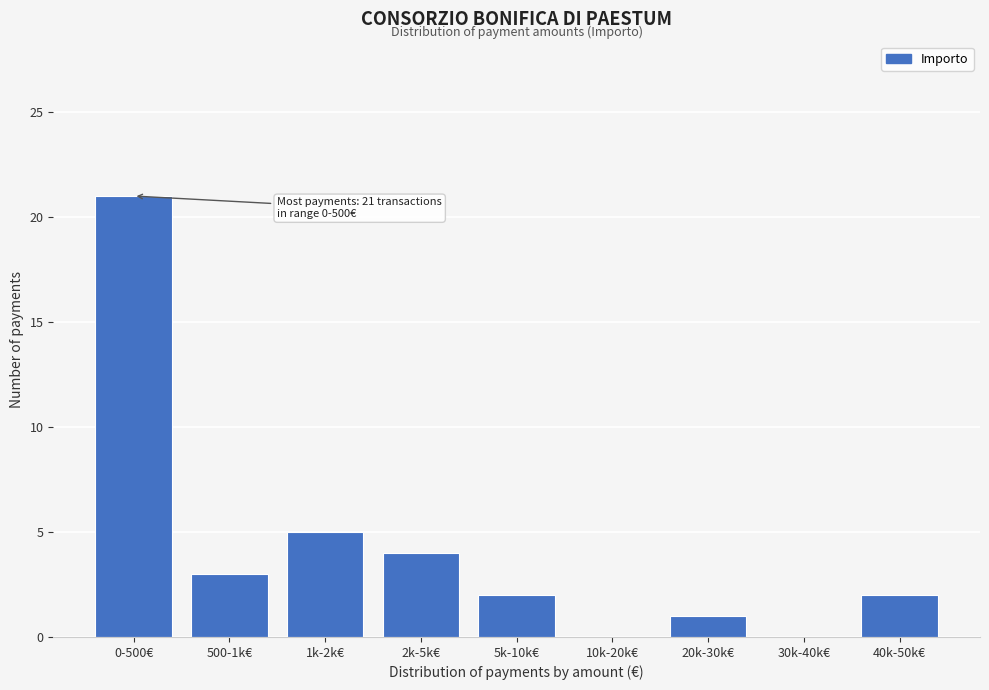

Reading left to right, what are all the values shown in this chart?

0-500€=21	500-1k€=3	1k-2k€=5	2k-5k€=4	5k-10k€=2	10k-20k€=0	20k-30k€=1	30k-40k€=0	40k-50k€=2